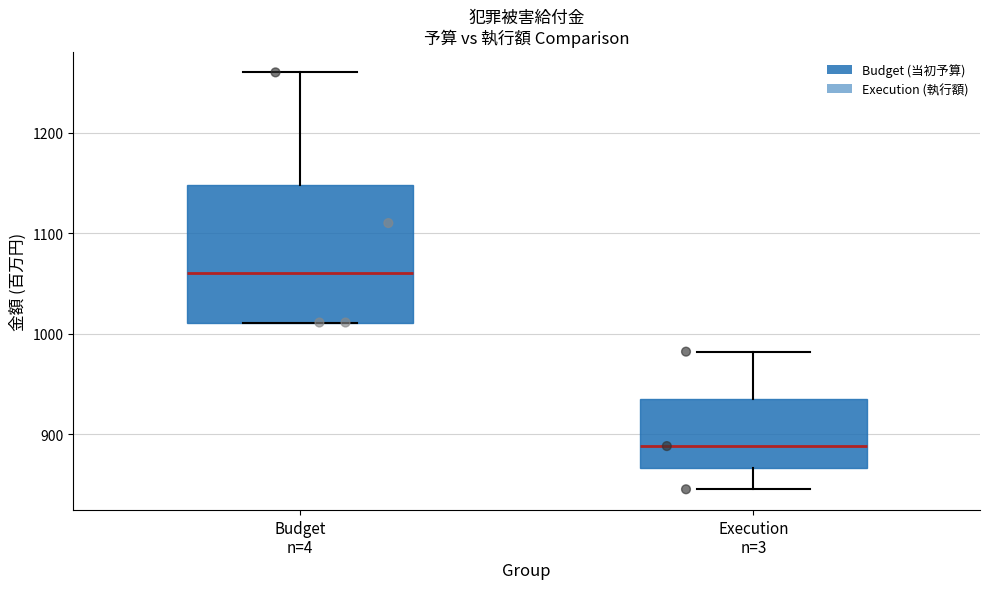

Which box has the highest median line?

Budget n=4